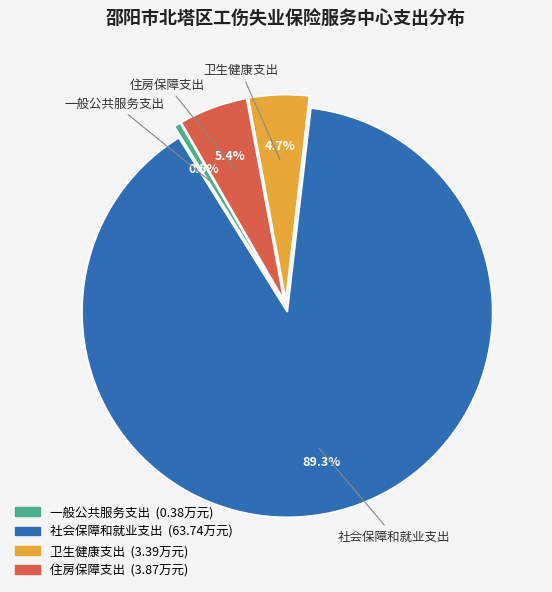

Is it true that 住房保障支出 is 5% of the pie?

True